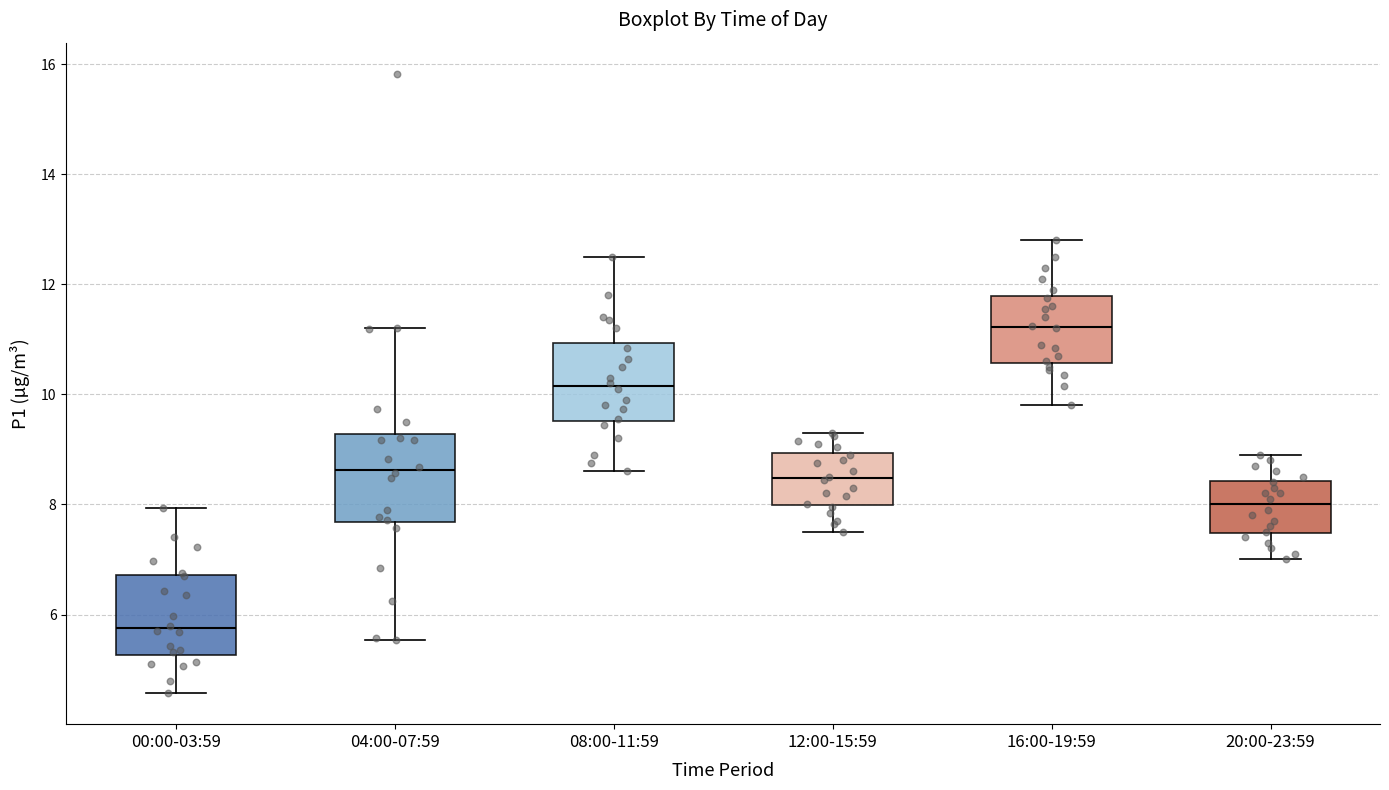

Reading left to right, transcribe this box plot: for each box, give where its median line is, the range the box spans, and where its two whiskers end, as read against the y-axis. The values are not printed on the chart, so give them approximately, as read against the axis.

00:00-03:59: median 5.8, box 5.2 to 6.8, whiskers 4.6 to 8.0
04:00-07:59: median 8.6, box 7.6 to 9.2, whiskers 5.6 to 11.2
08:00-11:59: median 10.2, box 9.6 to 11.0, whiskers 8.6 to 12.6
12:00-15:59: median 8.4, box 8.0 to 9.0, whiskers 7.6 to 9.4
16:00-19:59: median 11.2, box 10.6 to 11.8, whiskers 9.8 to 12.8
20:00-23:59: median 8.0, box 7.4 to 8.4, whiskers 7.0 to 9.0